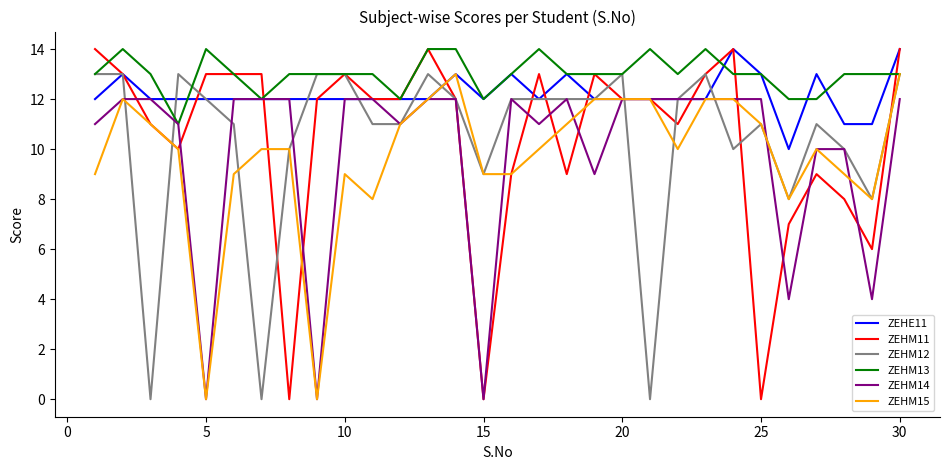

Which series has the widest spread of values?

ZEHM11